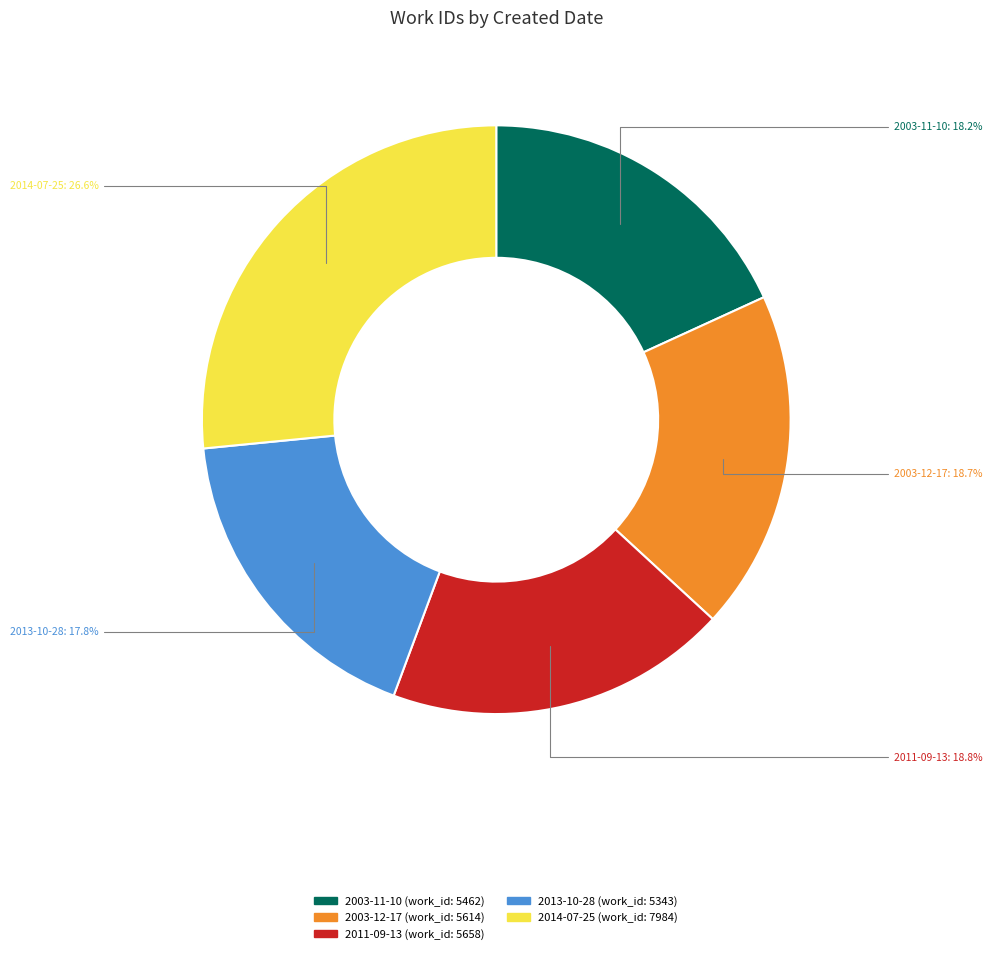

What portion of the pie excludes 2003-11-10?

81.8%